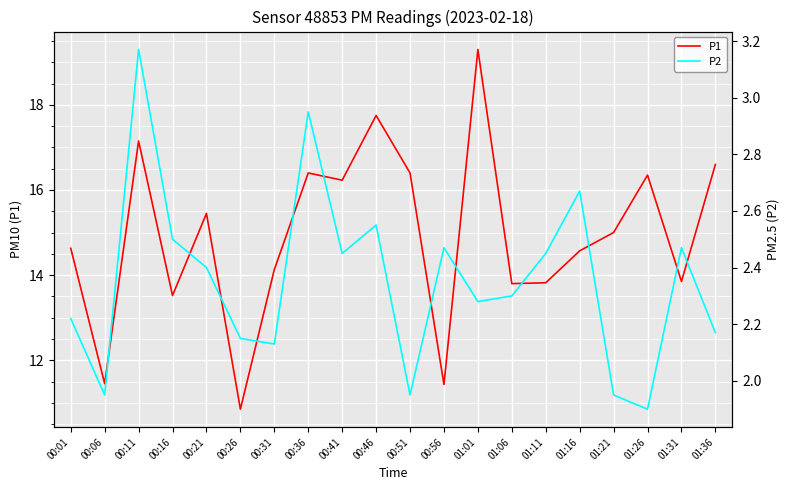

True or false: P2 and P1 intersect in this chart.

False